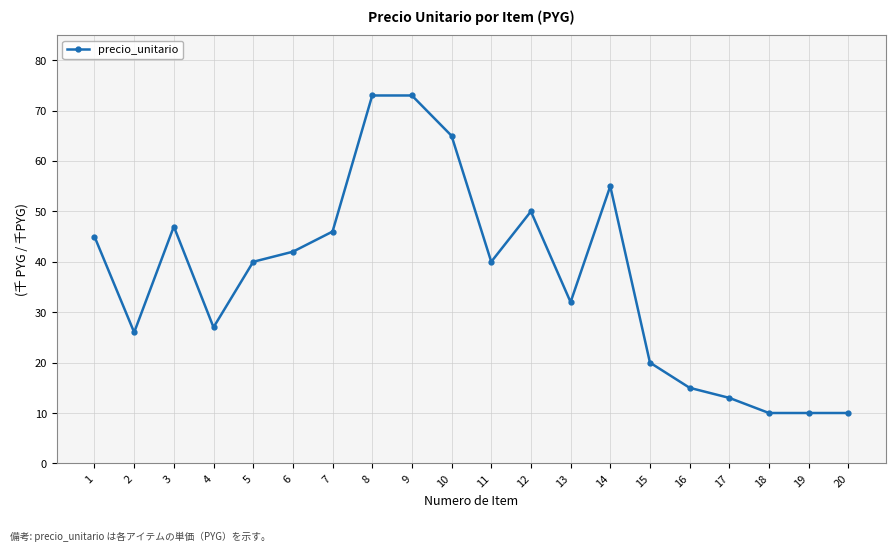

What is the average value?

37